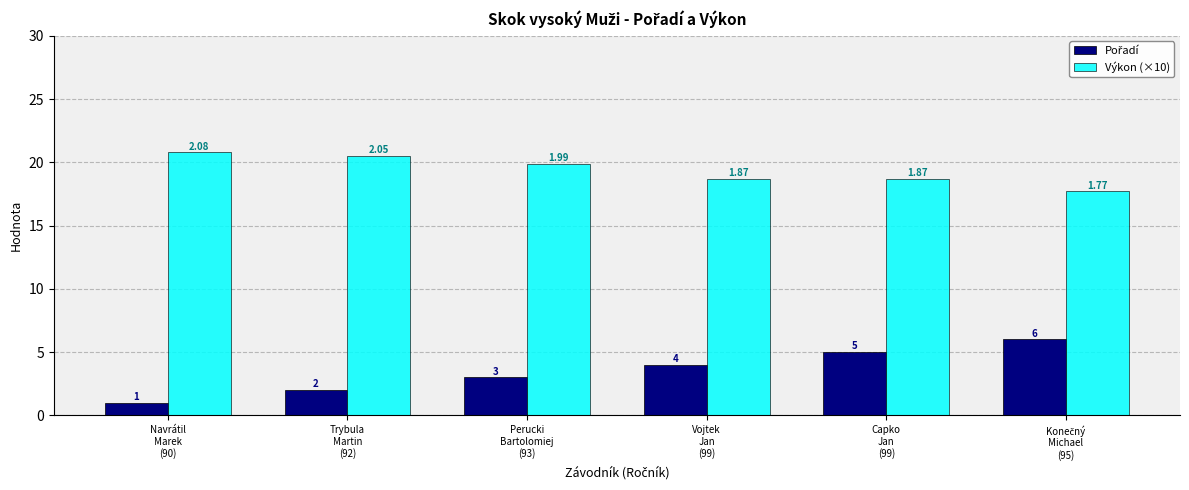

What is the label of the 1st bar from the left?

Navrátil
Marek
(90)